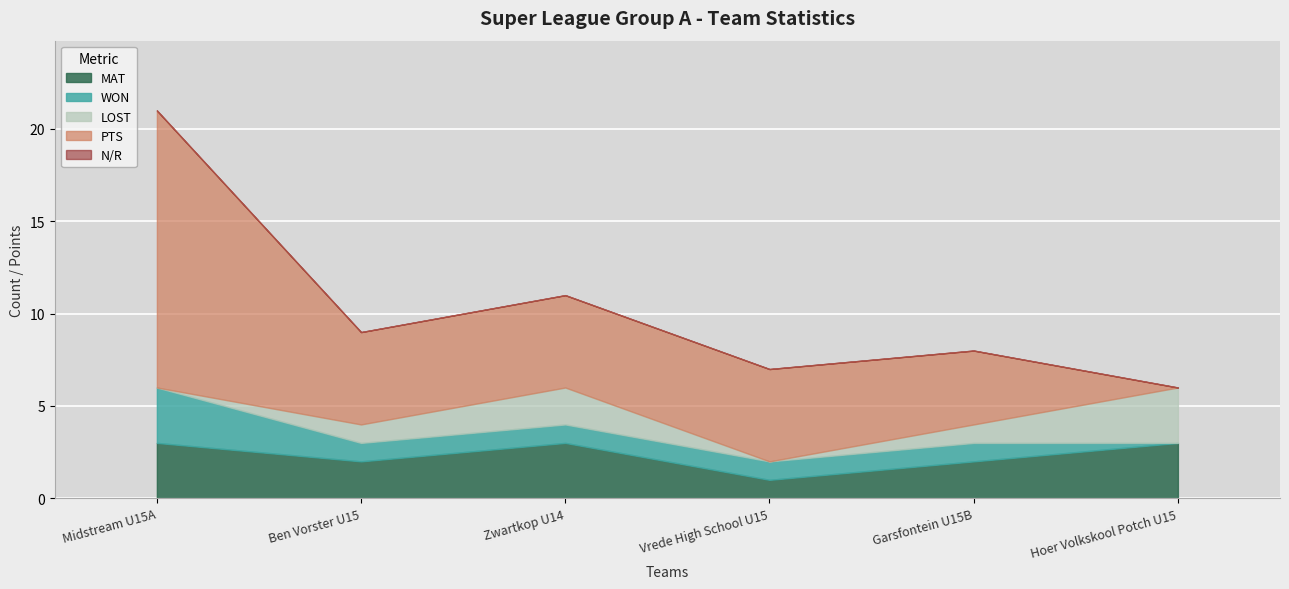

Reading left to right, transcribe all the data shown in this chart.

MAT: 3	2	3	1	2	3
WON: 3	1	1	1	1	0
LOST: 0	1	2	0	1	3
PTS: 15	5	5	5	4	0
N/R: 0	0	0	0	0	0